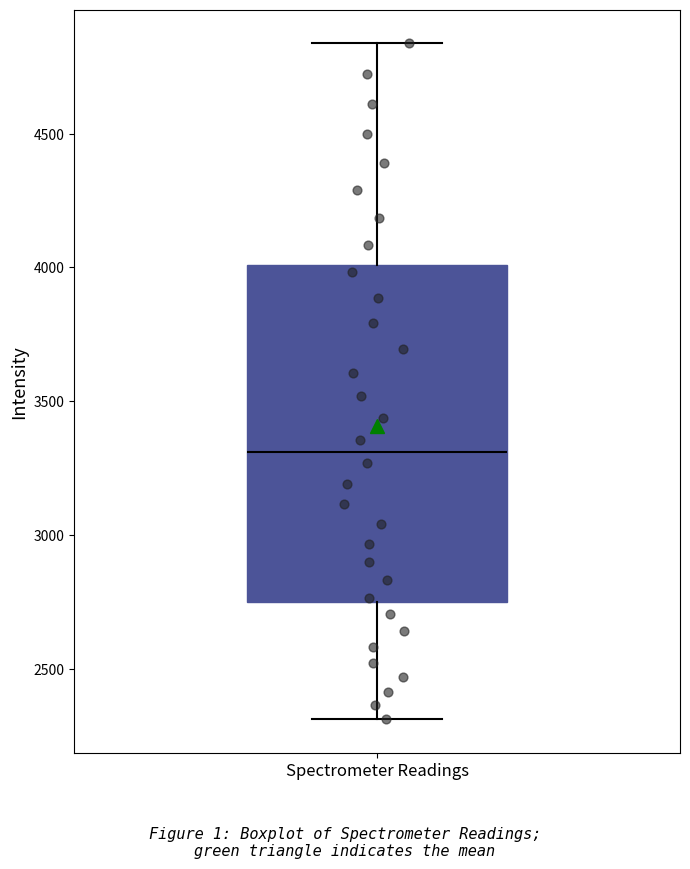

Read this box plot against the y-axis: the position of the median line, the range covered by the box, and the ends of both whiskers. The values are not printed on the chart, so give them approximately, as read against the axis.

median 3300, box 2750 to 4000, whiskers 2300 to 4850